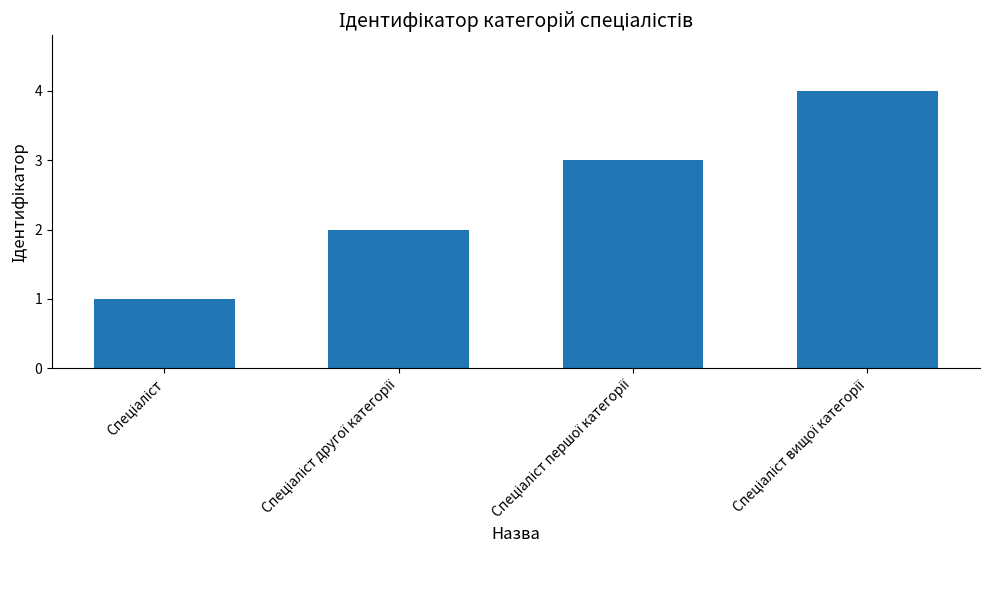

Reading left to right, transcribe all the data shown in this chart.

1	2	3	4